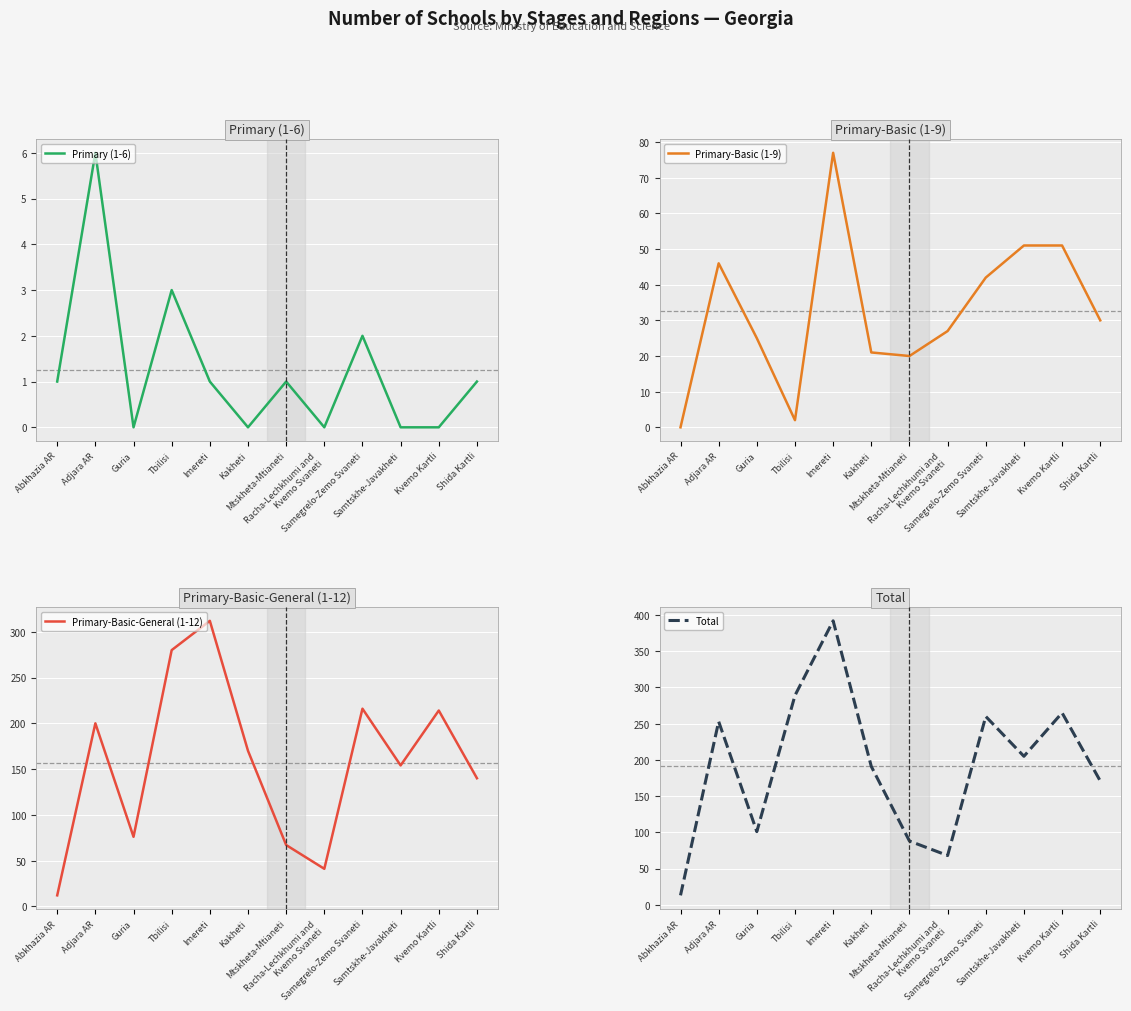

What is the maximum value shown in the chart?

392